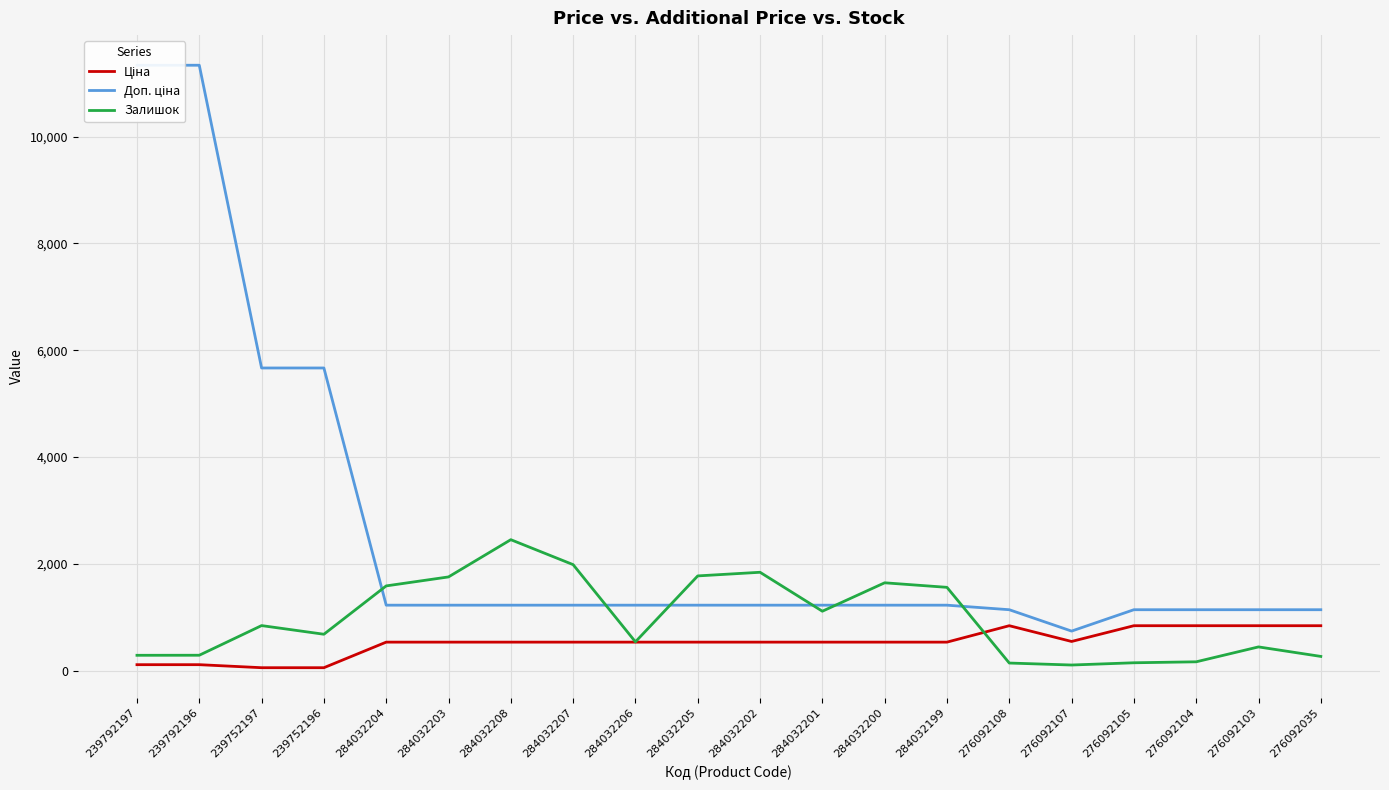

Between 284032204 and 284032200, which is larger?

284032204